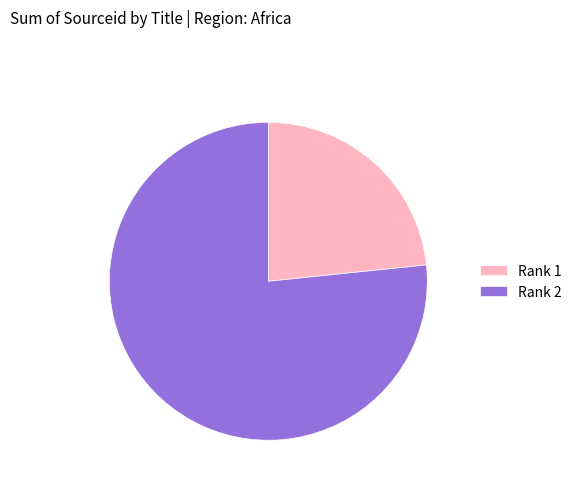

The Rank 2 slice represents 77% of the pie. True or false?

True